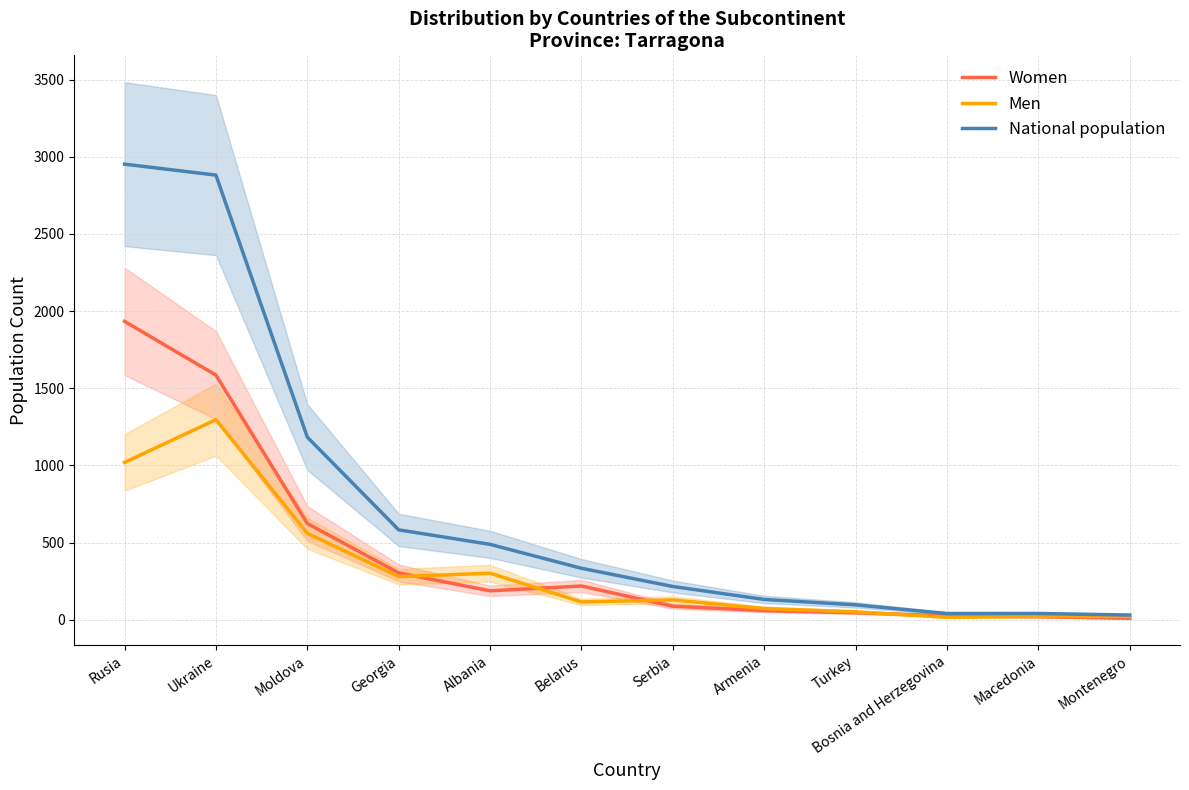

The value of Women at Macedonia is 13. True or false?

False